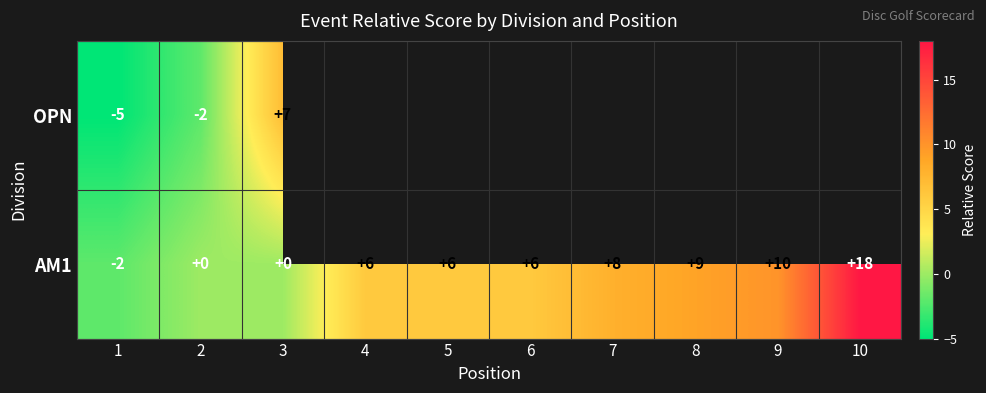

At how many categories does at least one series exceed 10?

1